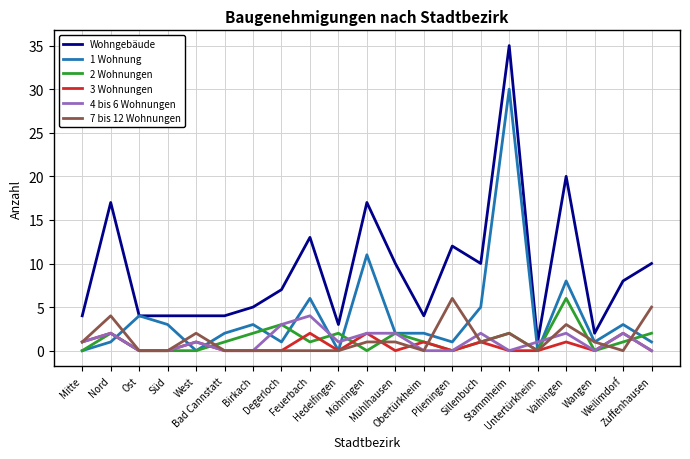

True or false: Wohngebäude and 7 bis 12 Wohnungen cross at least once.

False